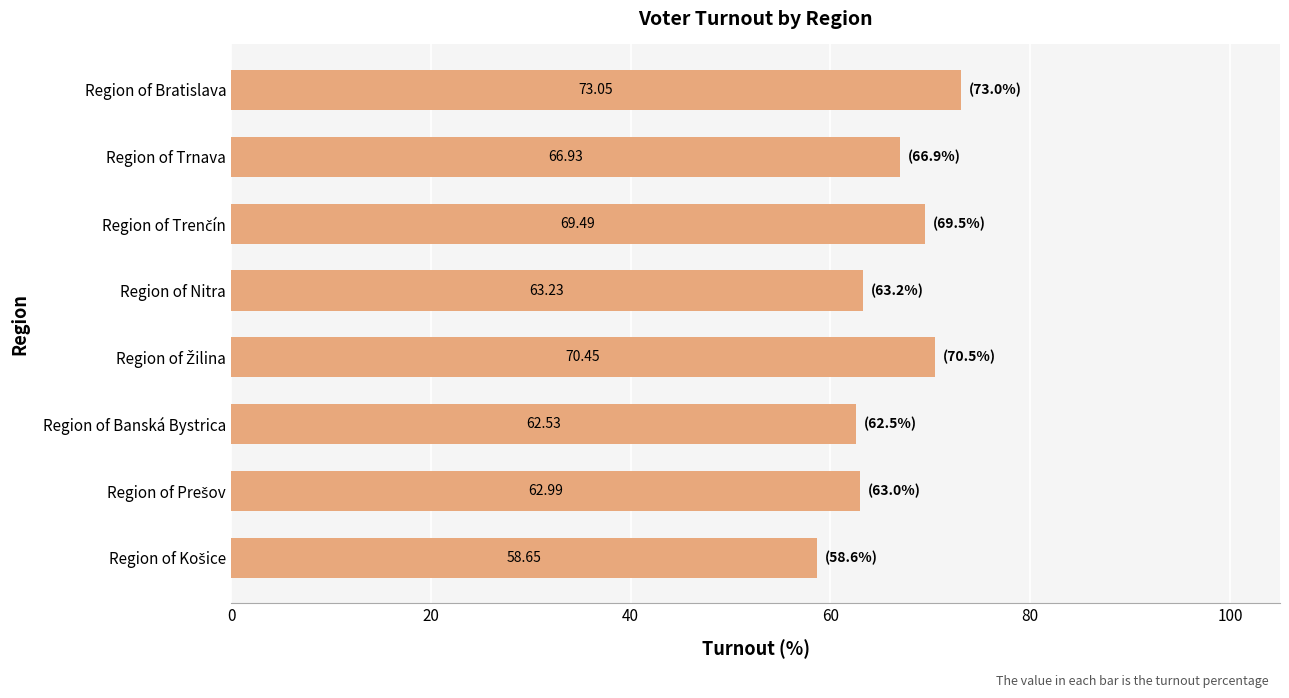

What is the difference between the maximum and minimum values?

14.4